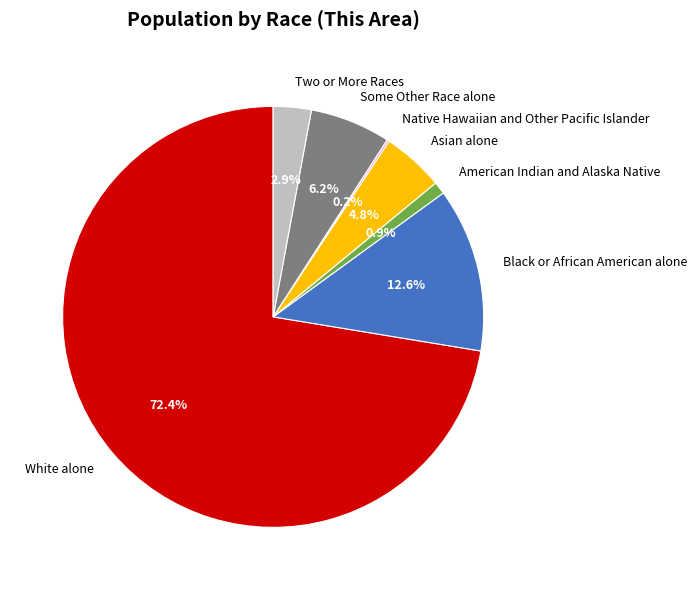

Which has a higher value, American Indian and Alaska Native or White alone?

White alone